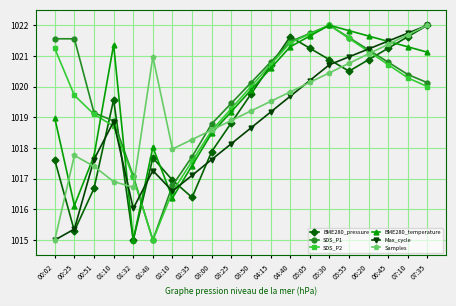

How many times do SDS_P1 and BME280_pressure cross each other?

7